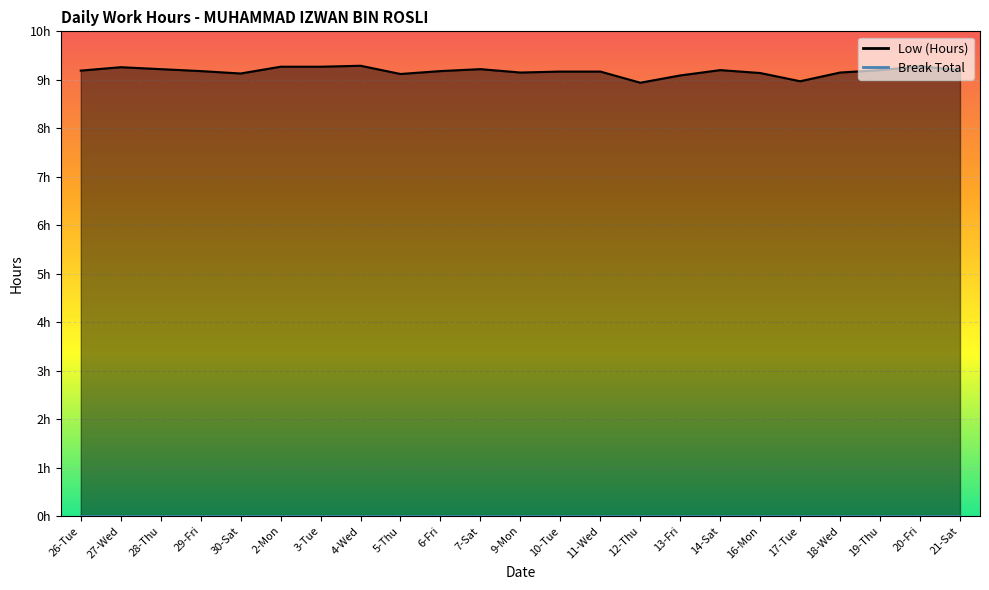

Reading right to left, extract all data points from this chart.

9.2	9.3	9.2	9.2	9.0	9.1	9.2	9.1	8.9	9.2	9.2	9.2	9.2	9.2	9.1	9.3	9.3	9.3	9.1	9.2	9.2	9.3	9.2